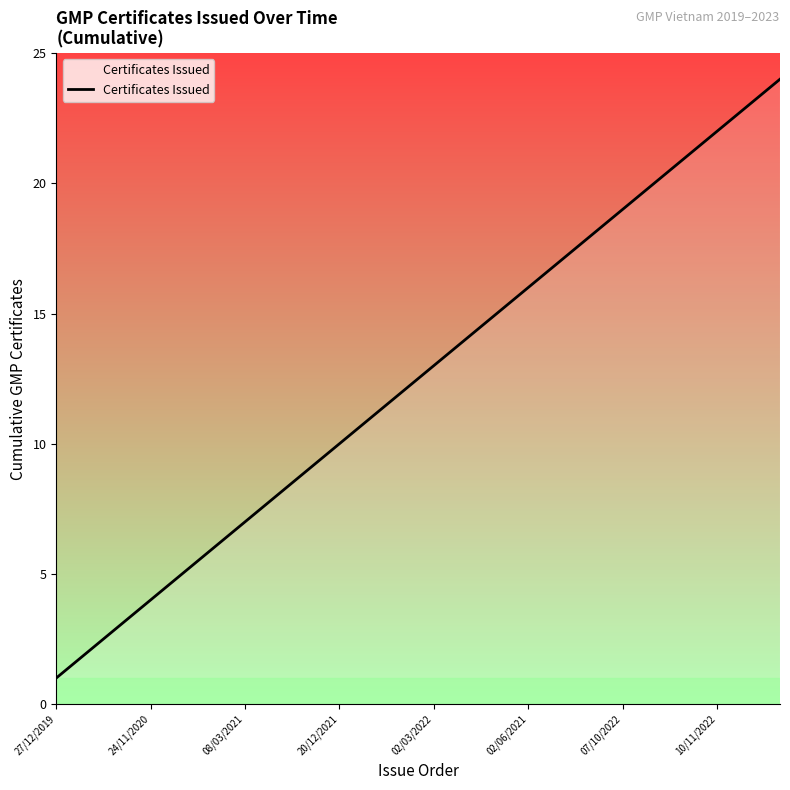

What is the difference between the maximum and minimum values?

23